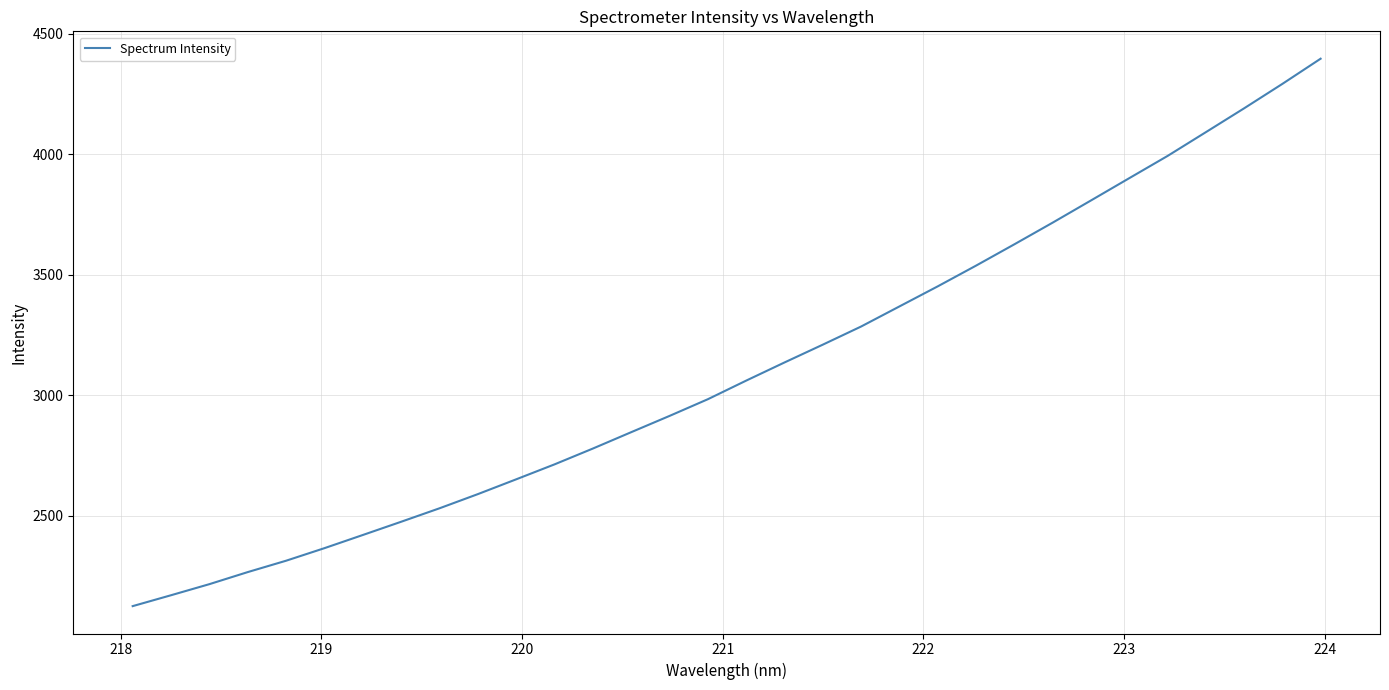

Count the number of data series in this chart.

1